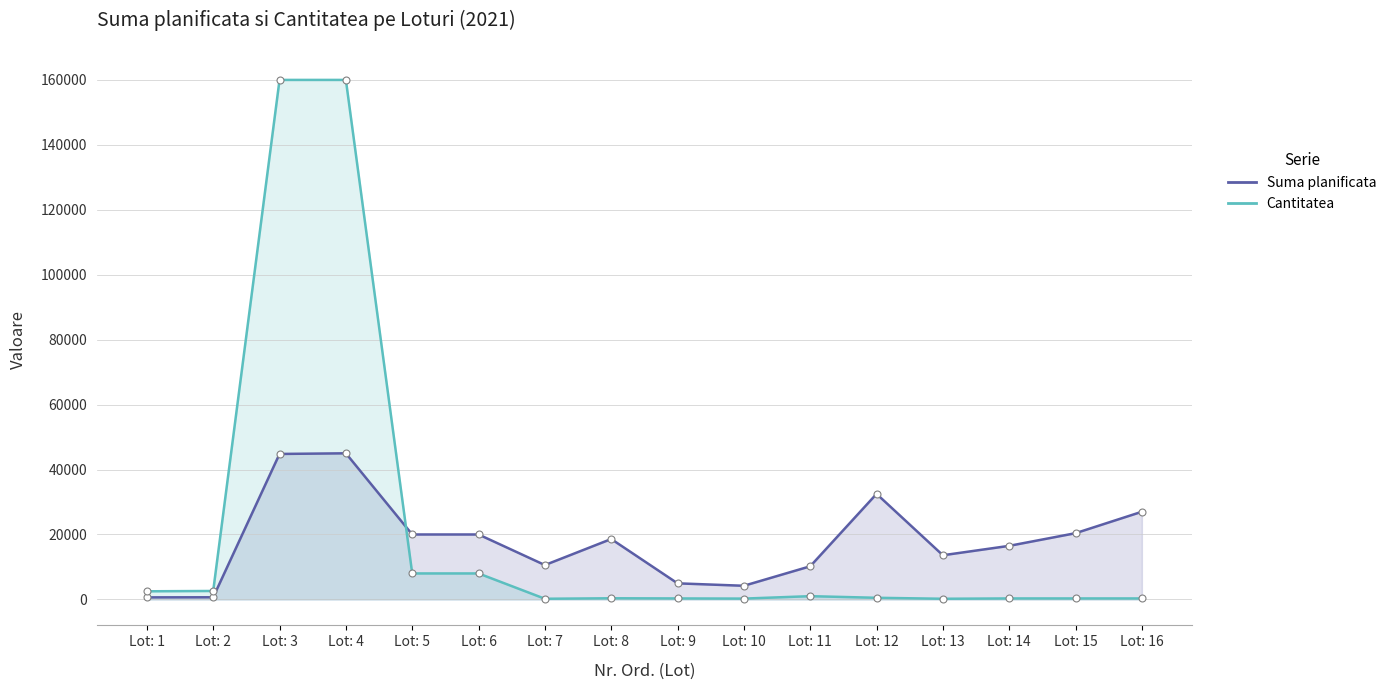

How many series are shown in this chart?

2